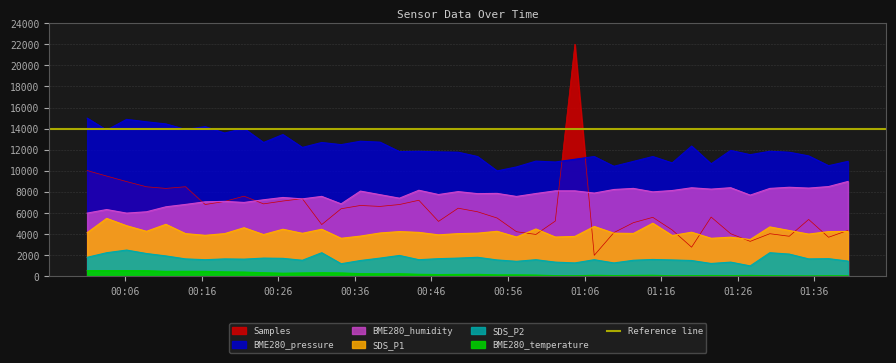

In SDS_P2, how many points are lower than both neighbors (excluding endpoints)?

11